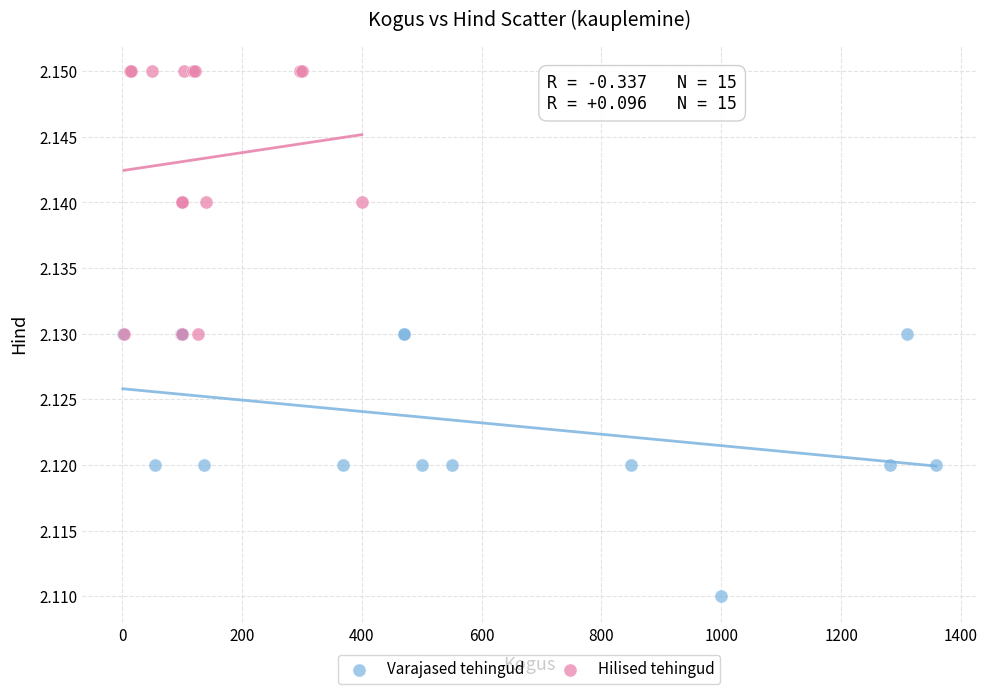

Which series contains the highest Y value?

Hilised tehingud